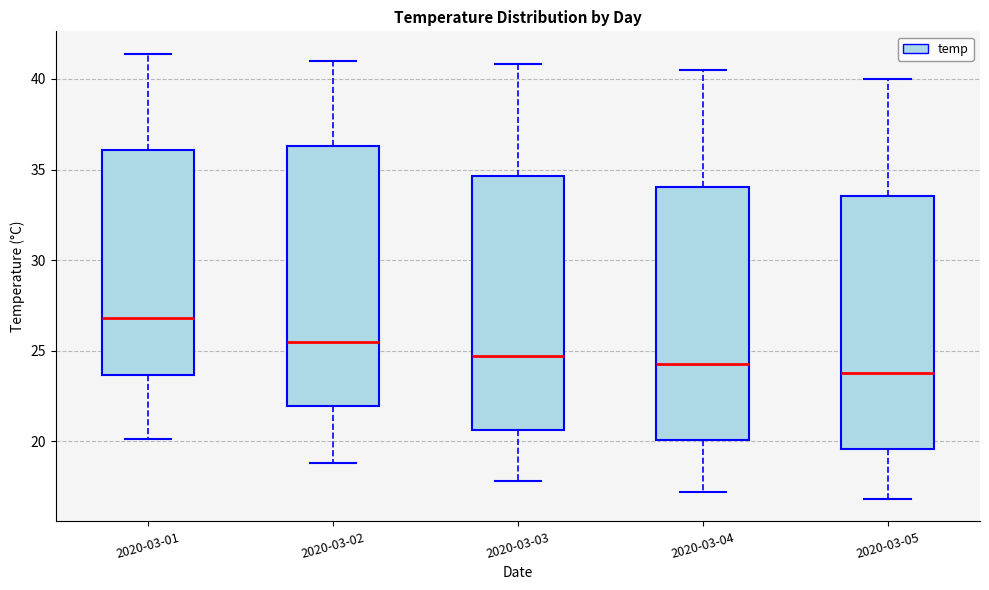

Reading left to right, read every box against the y-axis: the position of its median line, the range the box covers, and the ends of its whiskers. The values are not printed on the chart, so give them approximately, as read against the axis.

2020-03-01: median 27.0, box 23.5 to 36.0, whiskers 20.0 to 41.5
2020-03-02: median 25.5, box 22.0 to 36.5, whiskers 19.0 to 41.0
2020-03-03: median 24.5, box 20.5 to 34.5, whiskers 18.0 to 41.0
2020-03-04: median 24.5, box 20.0 to 34.0, whiskers 17.0 to 40.5
2020-03-05: median 24.0, box 19.5 to 33.5, whiskers 17.0 to 40.0